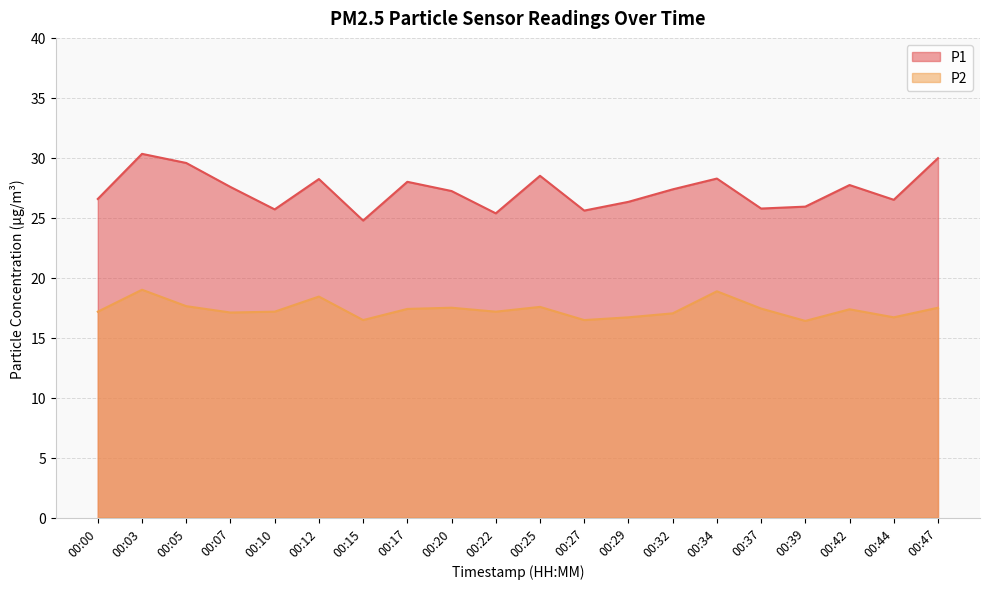

What is the spread (max minus min) of values at 00:03?

11.3